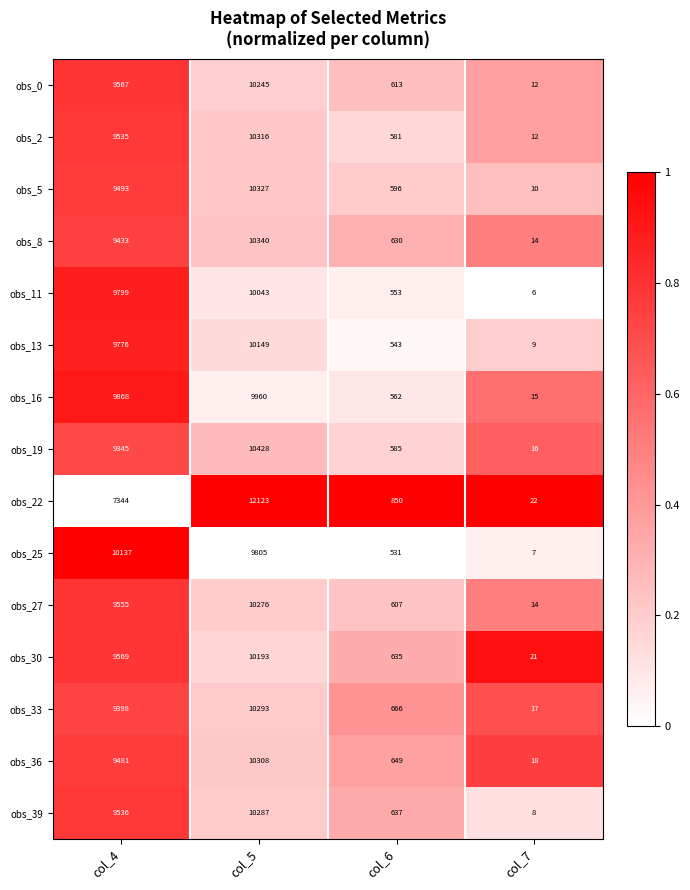

At which label is obs_22 closest to 6072?

col_4